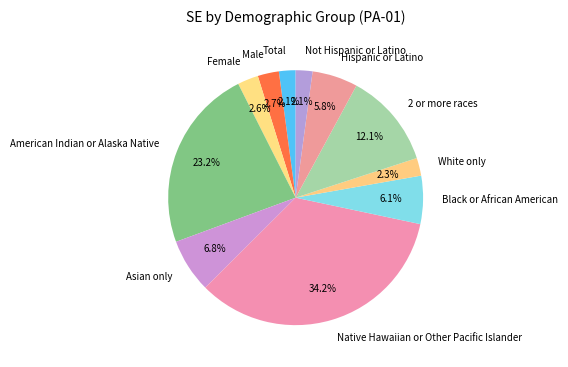

How many slices are in this pie chart?

11